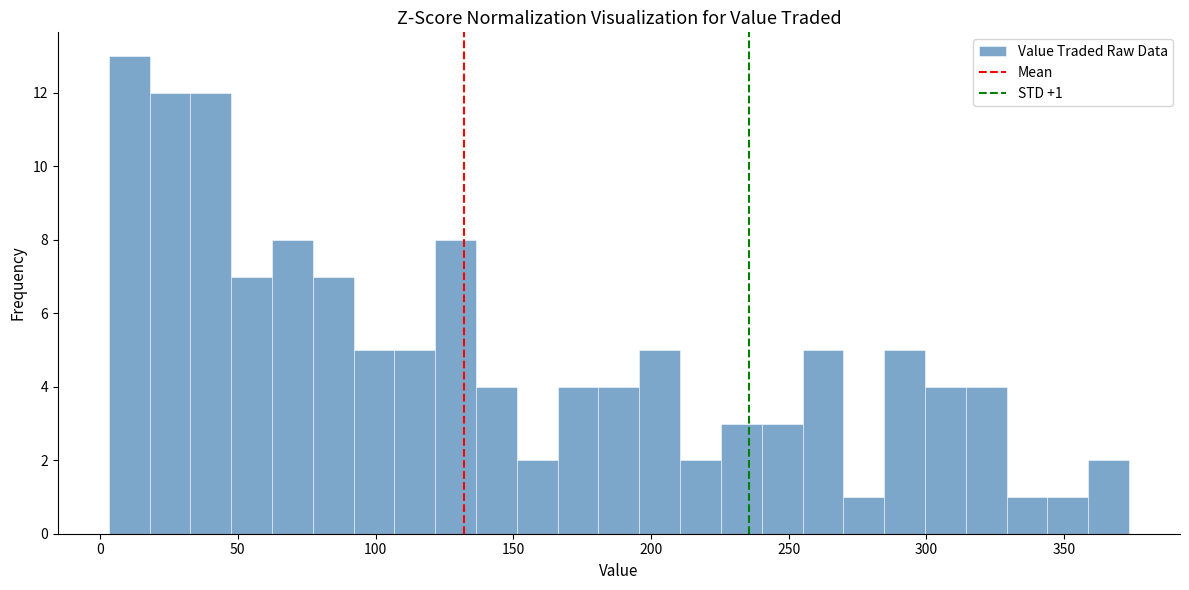

Read against the x-axis, roughly where is the centre of the tallest bar?

10